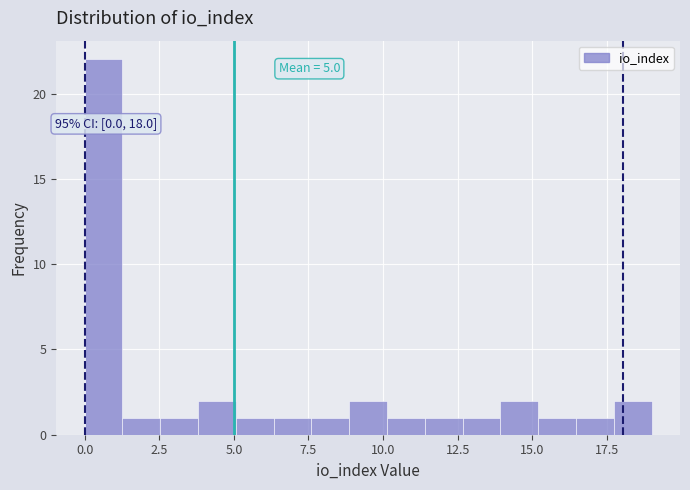

Read against the x-axis, roughly where is the centre of the tallest bar?

0.5